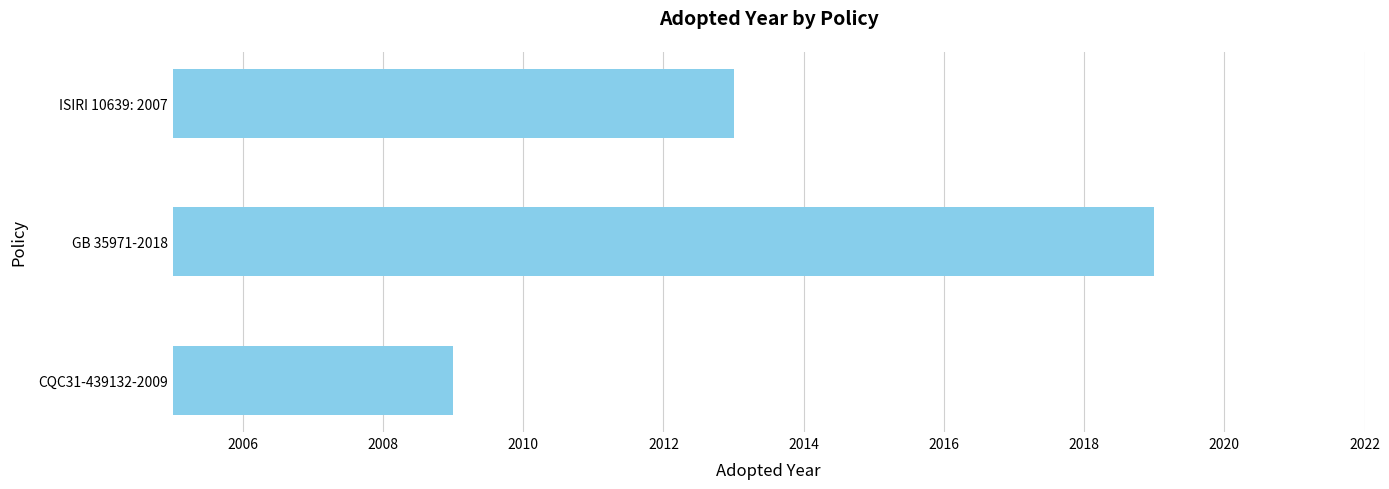

What is the sum of the values at ISIRI 10639: 2007 and CQC31-439132-2009?

4022